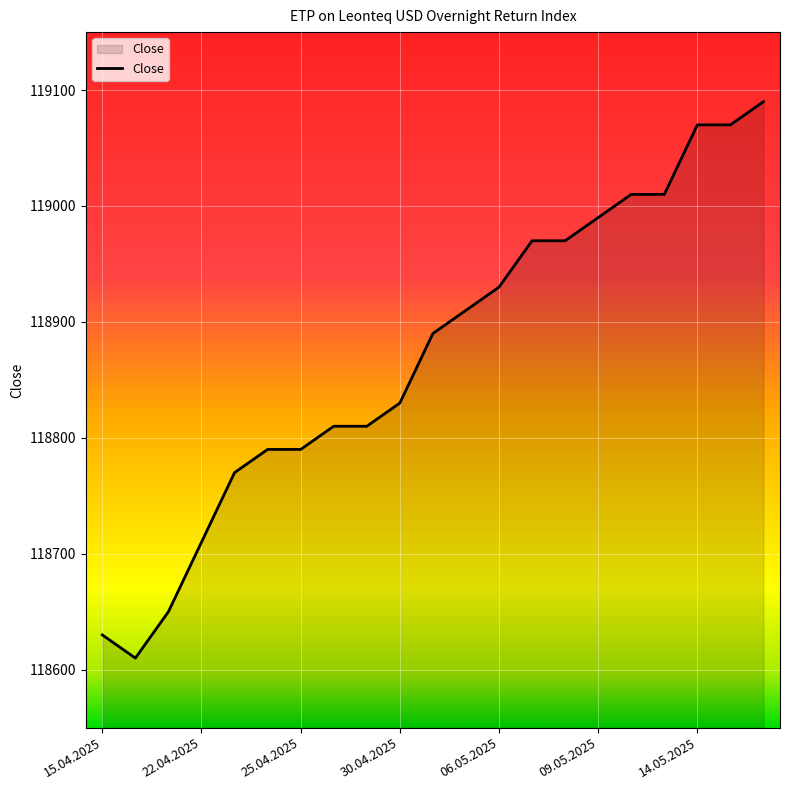

What is the average value?

118872